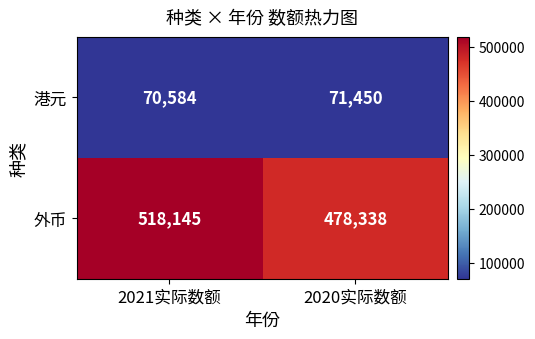

What is the sum of all 外币 values?

996483